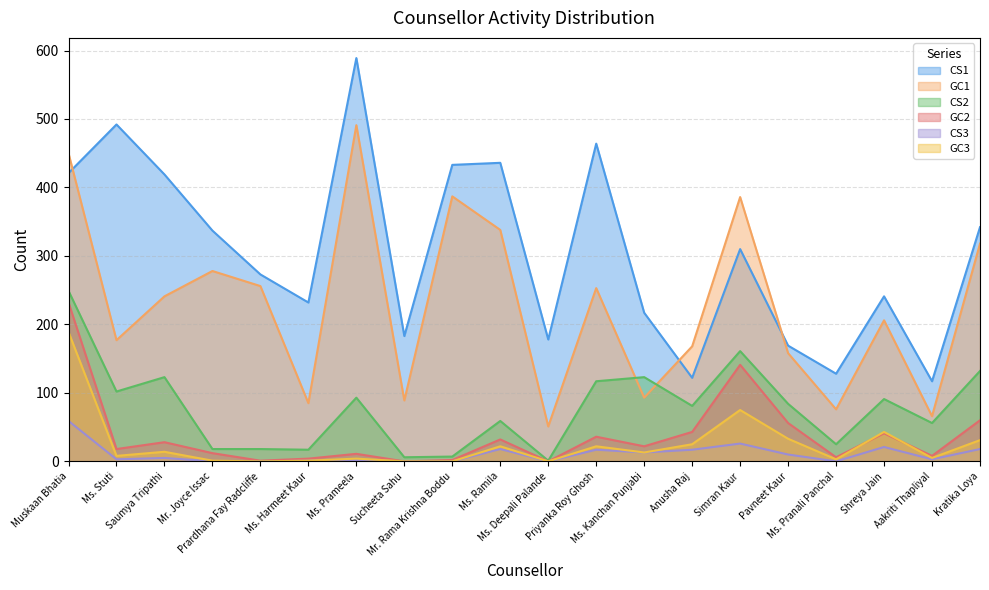

What is the label of the 15th point from the right?

Ms. Harmeet Kaur